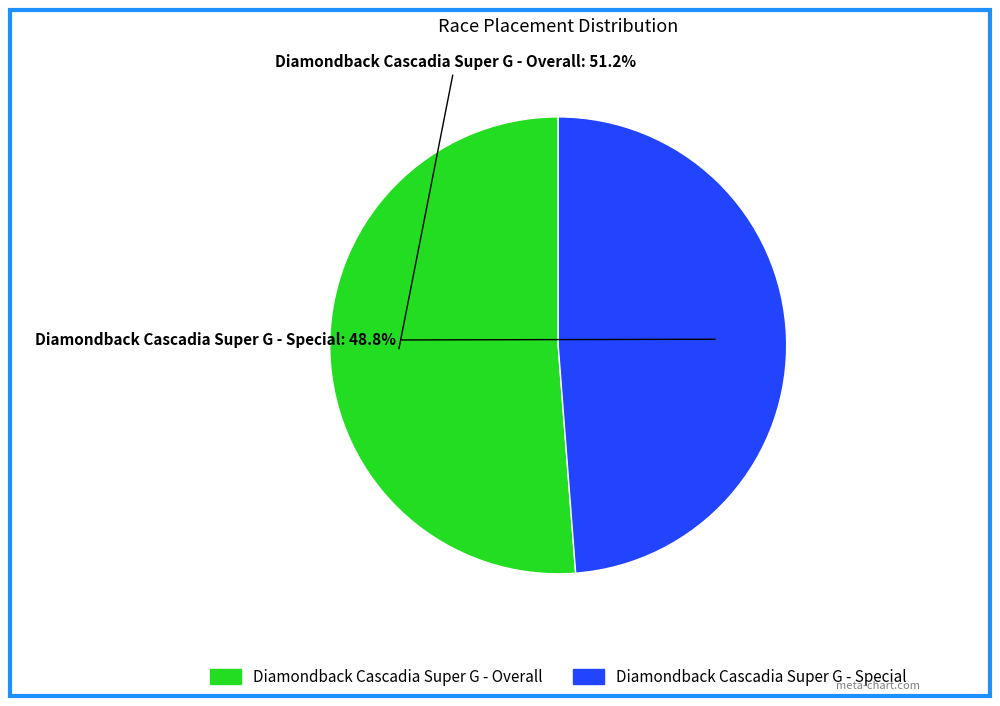

What is the ratio of the value at Diamondback Cascadia Super G - Special to the value at Diamondback Cascadia Super G - Overall?

1.0